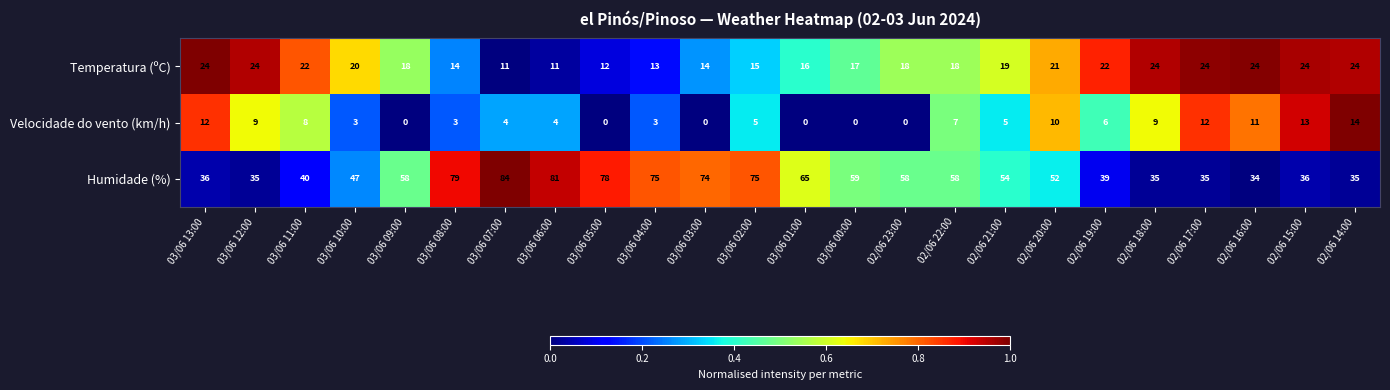

The value of Temperatura (ºC) at 02/06 17:00 is 36. True or false?

False